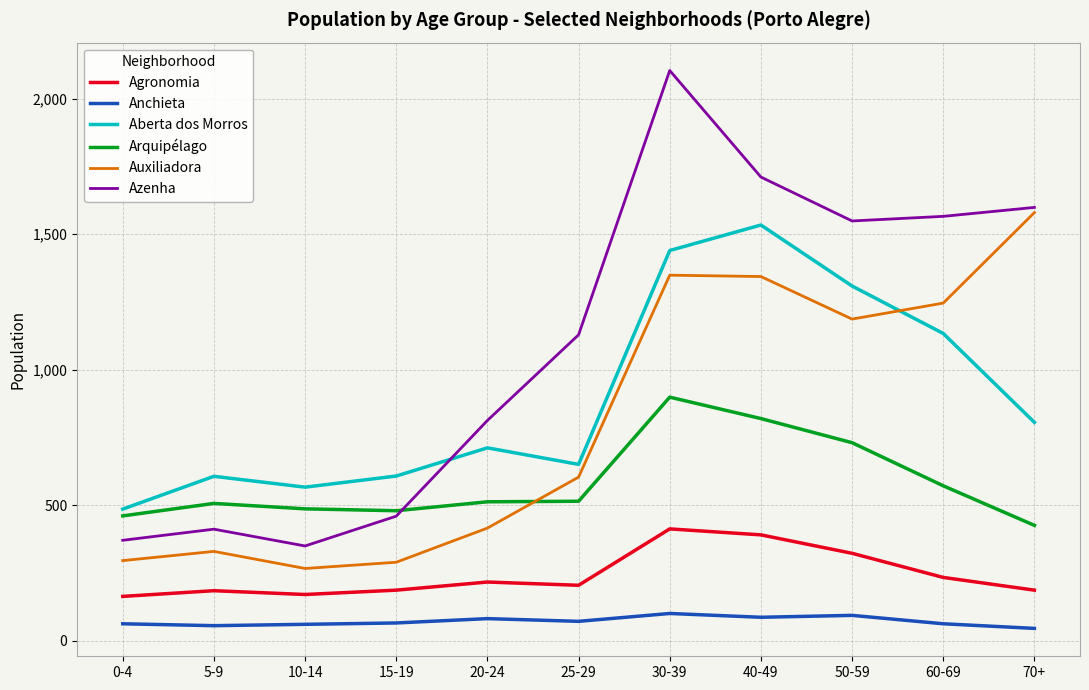

Rank the series by their maximum value, from lowest to highest.

Anchieta, Agronomia, Arquipélago, Aberta dos Morros, Auxiliadora, Azenha